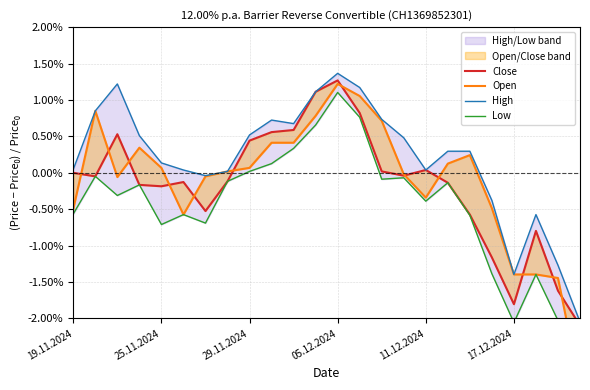

True or false: Close has a value of -0.0 at 25.11.2024.

False